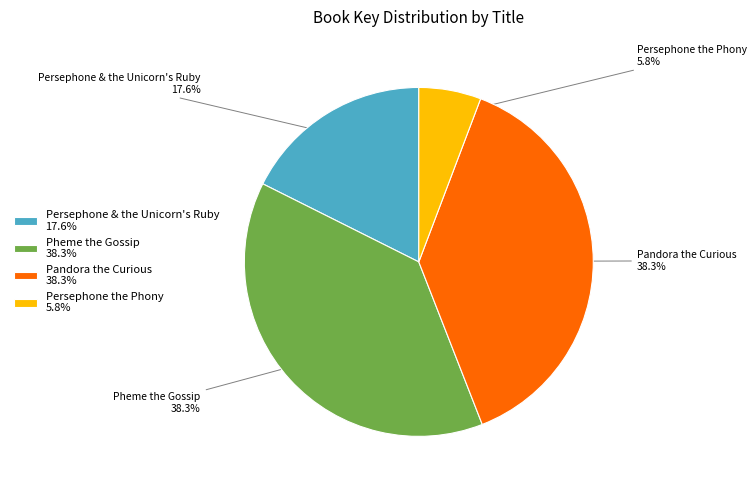

What is the smallest slice in the pie chart?

Persephone the Phony